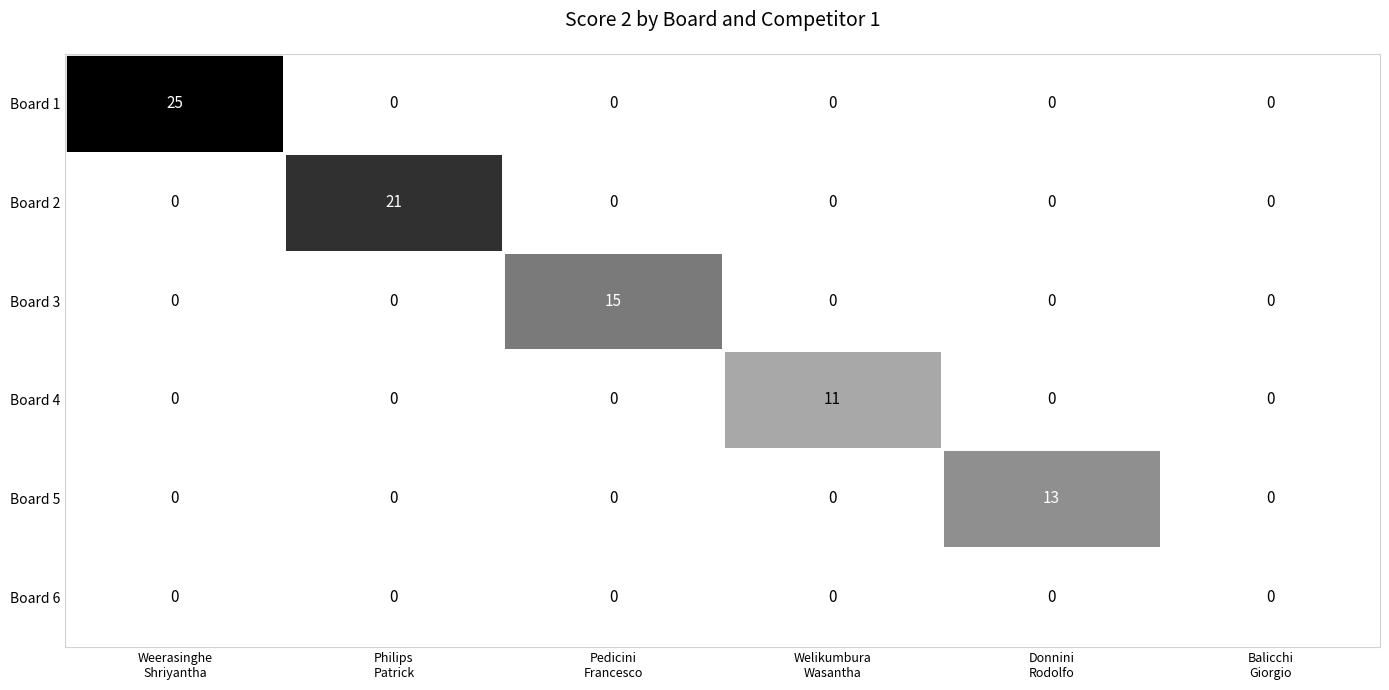

List the series in order of their peak value, lowest first.

Board 6, Board 4, Board 5, Board 3, Board 2, Board 1